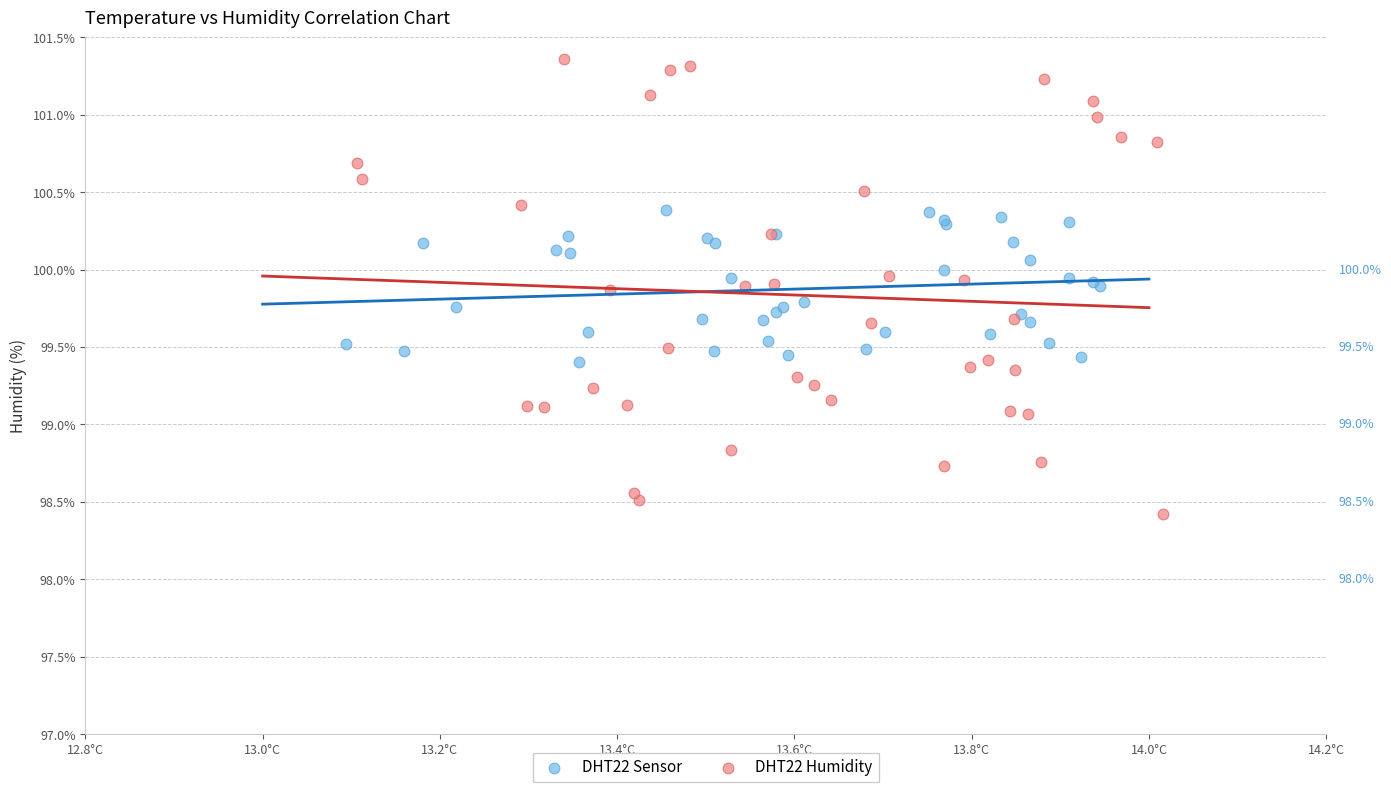

Which series reaches the maximum Y coordinate?

DHT22 Humidity